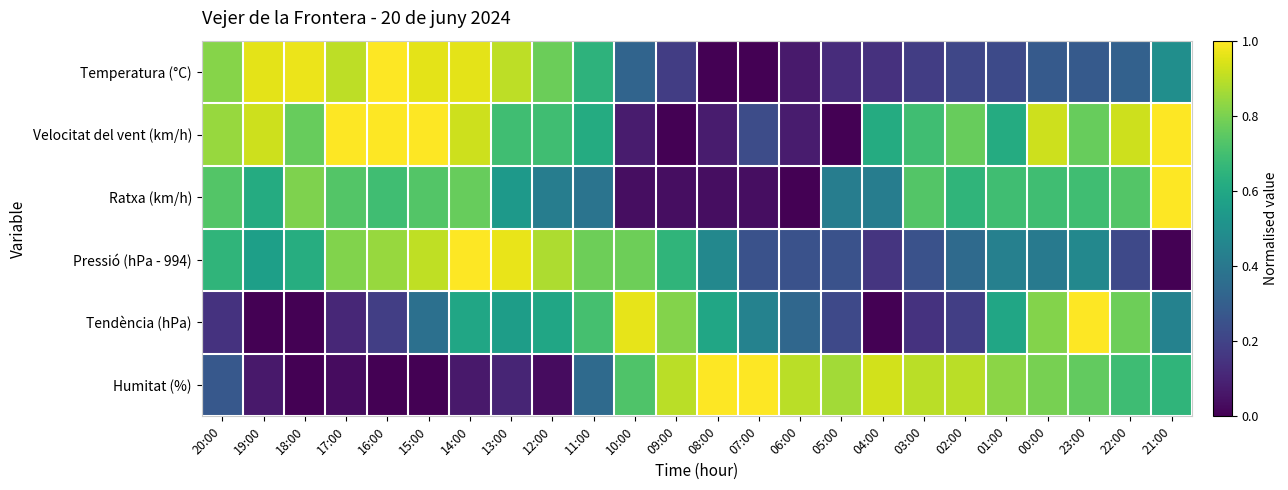

What is the difference between the highest and lowest values at 12:00?

0.8